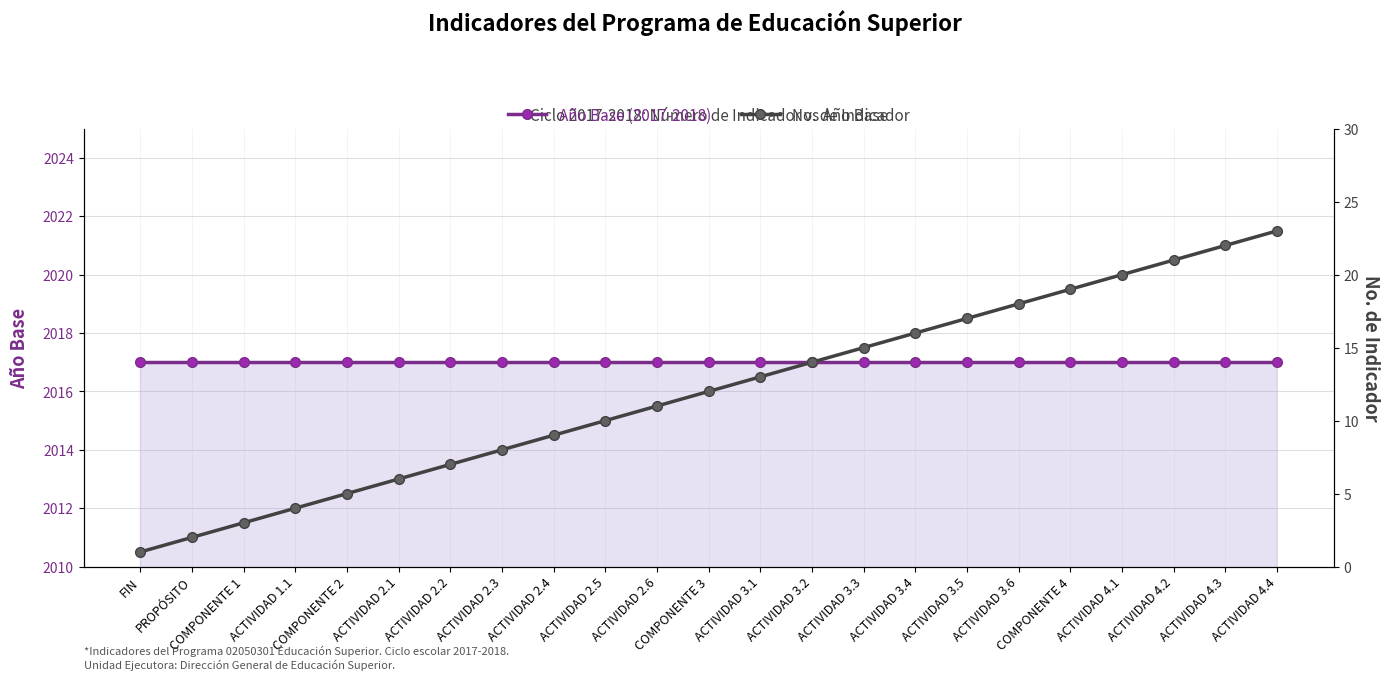

List the series in order of their peak value, highest first.

Año Base (2017-2018), No. de Indicador